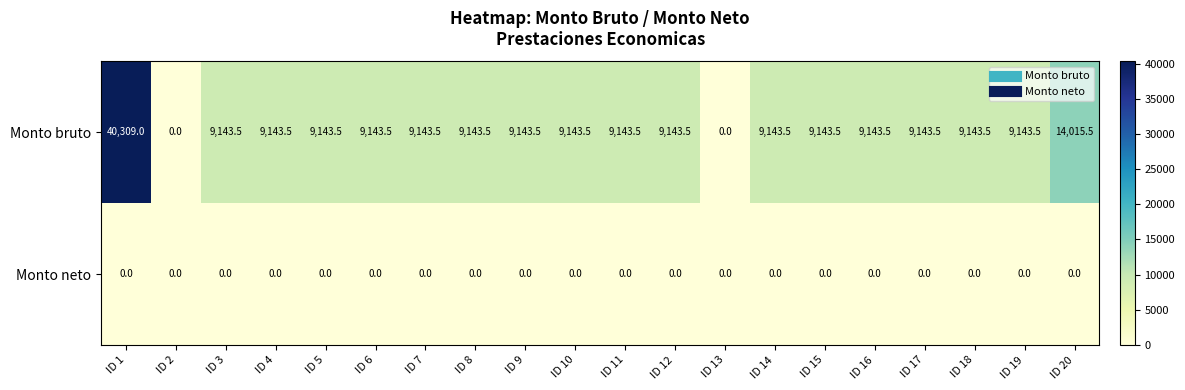

What is the approximate value of Monto bruto at ID 12?

9143.5